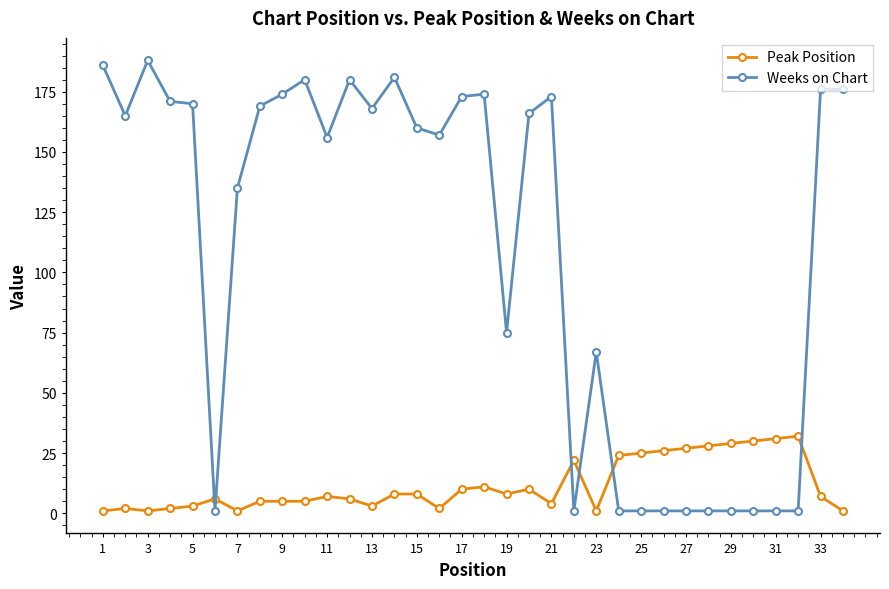

What is the greatest value displayed?

188